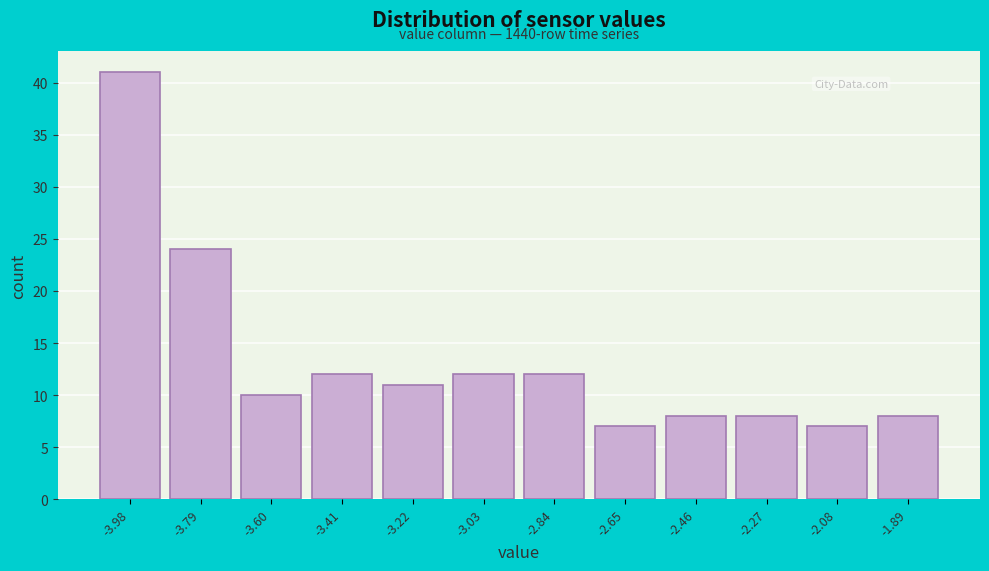

Reading left to right, list all the values displayed in this chart.

41	24	10	12	11	12	12	7	8	8	7	8